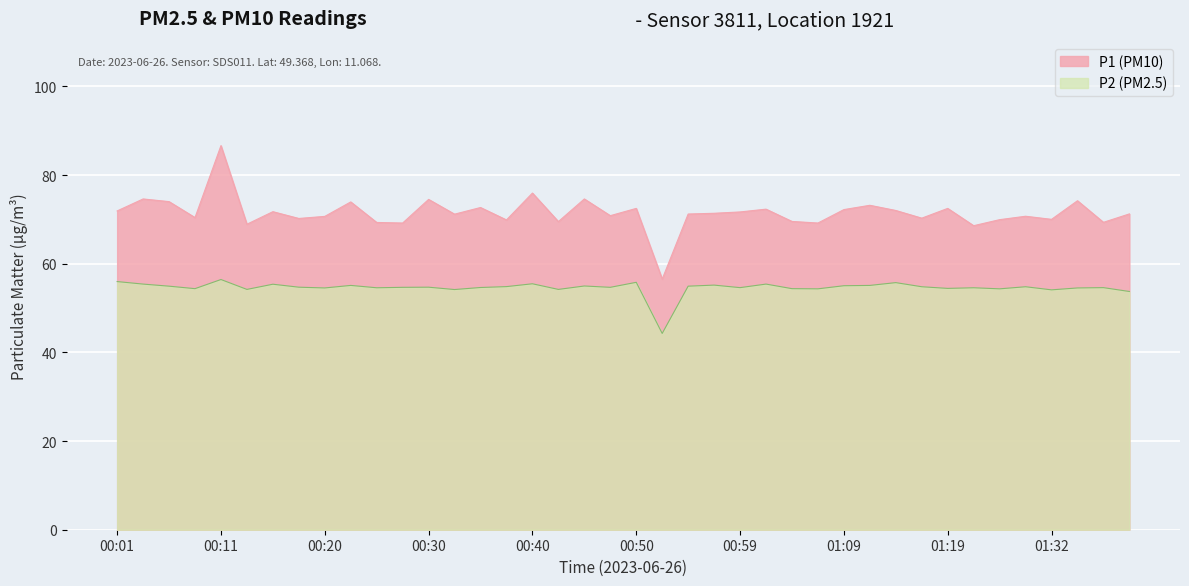

How many data points in P2 are less than 54?

2